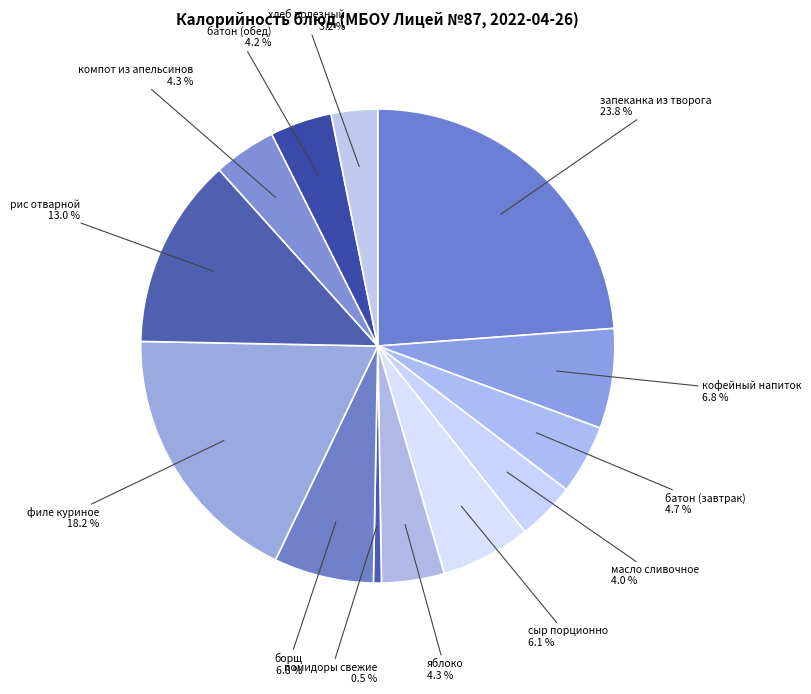

To the nearest percent, what is the average slice percentage?

8%